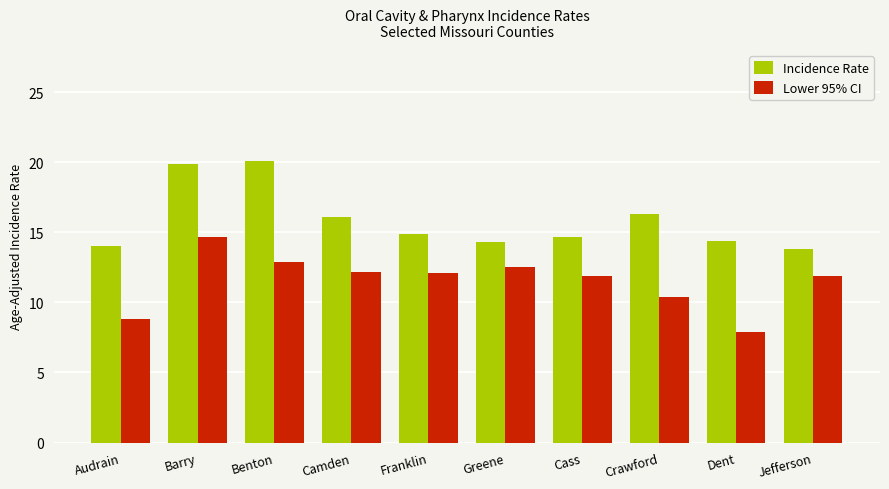

Is it true that Lower 95% CI equals 21.7 at Greene?

False